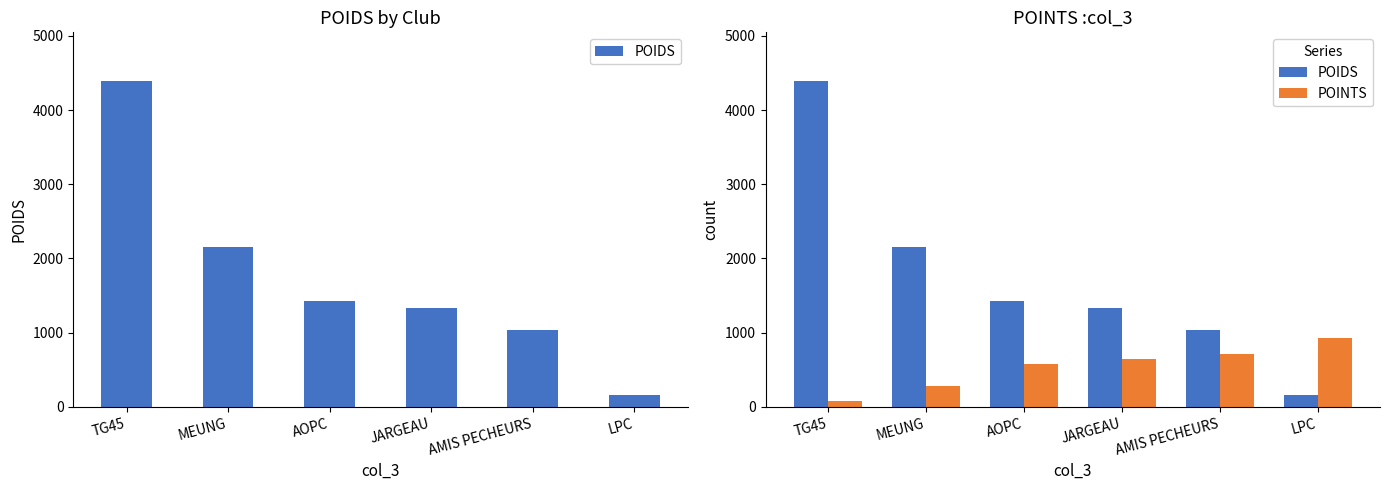

Reading left to right, extract all data points from this chart.

POIDS: TG45=4390.0	MEUNG=2150.0	AOPC=1420.0	JARGEAU=1330.0	AMIS PECHEURS=1040.0	LPC=160.0
POINTS: TG45=71.4	MEUNG=285.7	AOPC=571.4	JARGEAU=642.9	AMIS PECHEURS=714.3	LPC=928.6